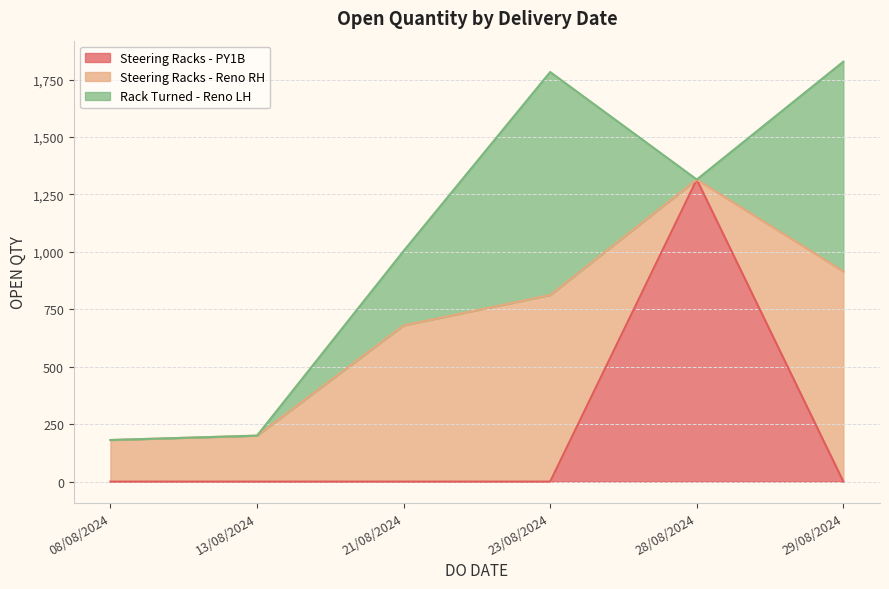

At which label does Steering Racks - PY1B reach its peak?

28/08/2024